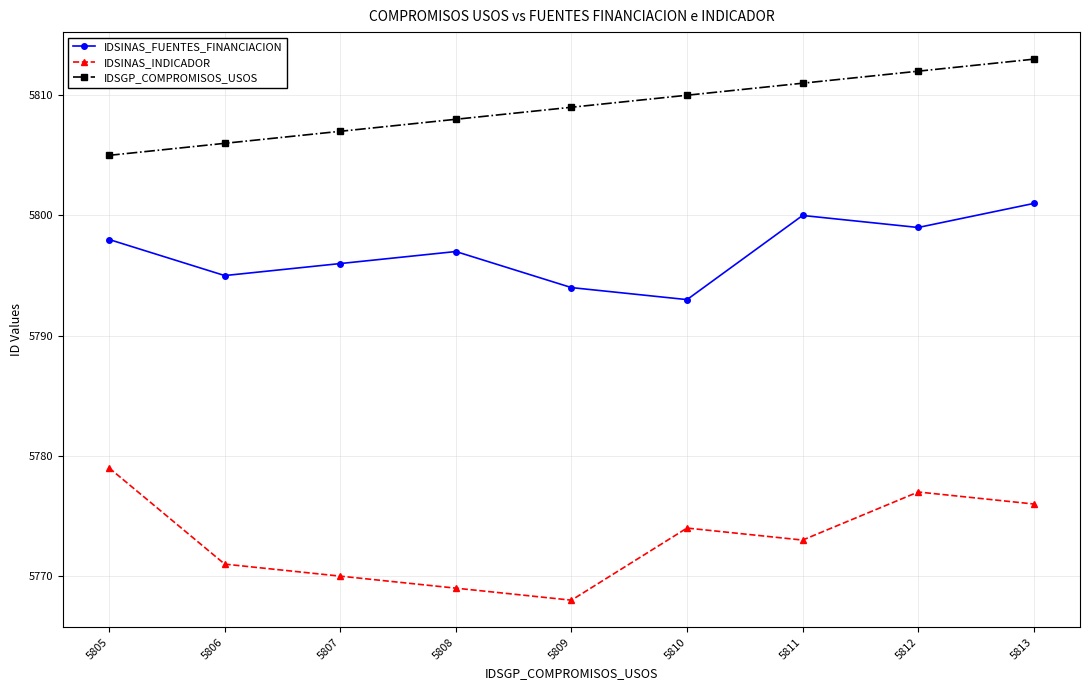

What is the lowest value of the IDSINAS_INDICADOR series?

5768